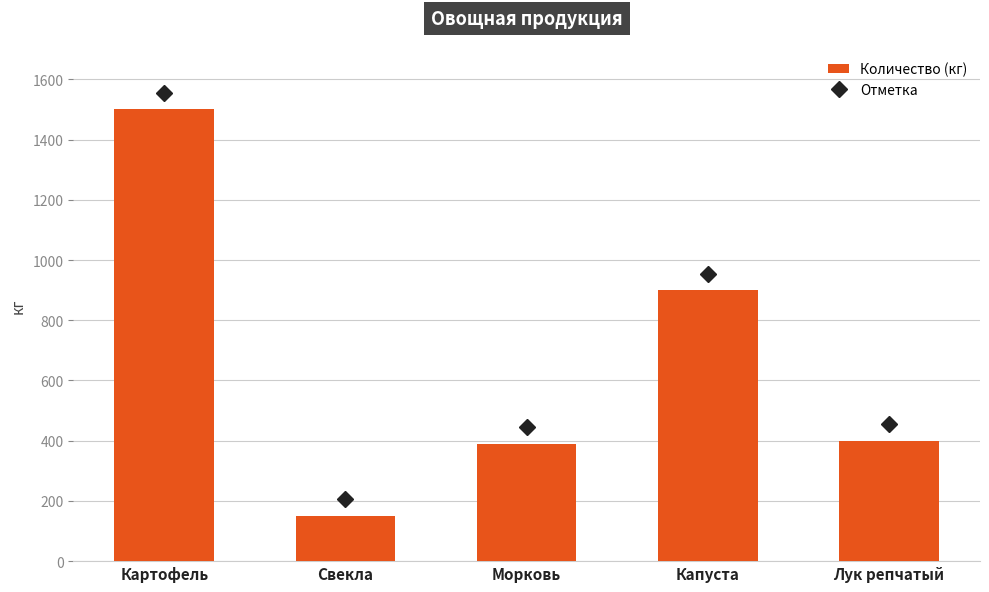

True or false: the data shows 1500 at Картофель.

True